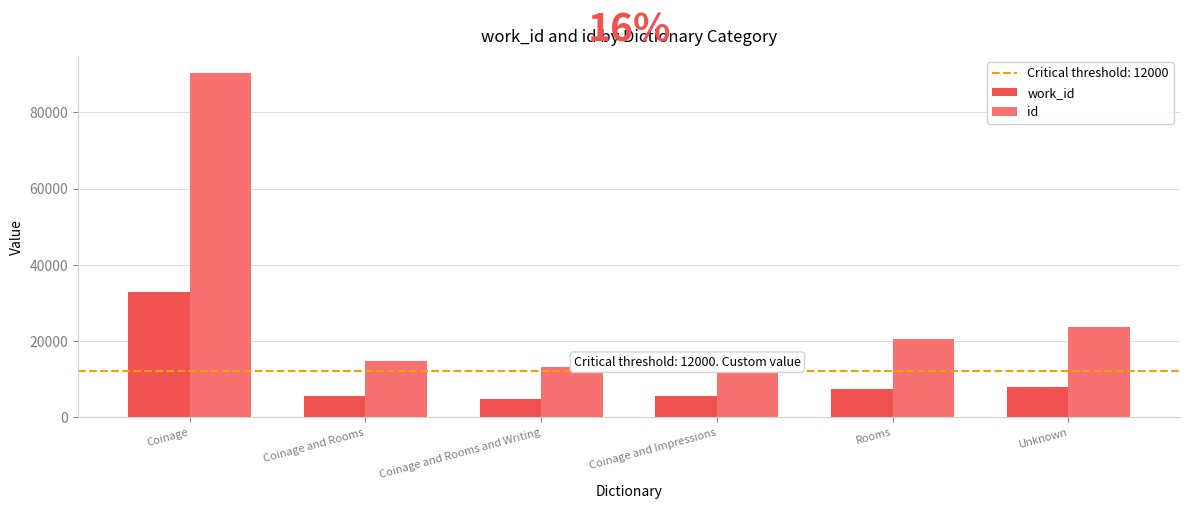

At which category is the sum across all series the highest?

Coinage